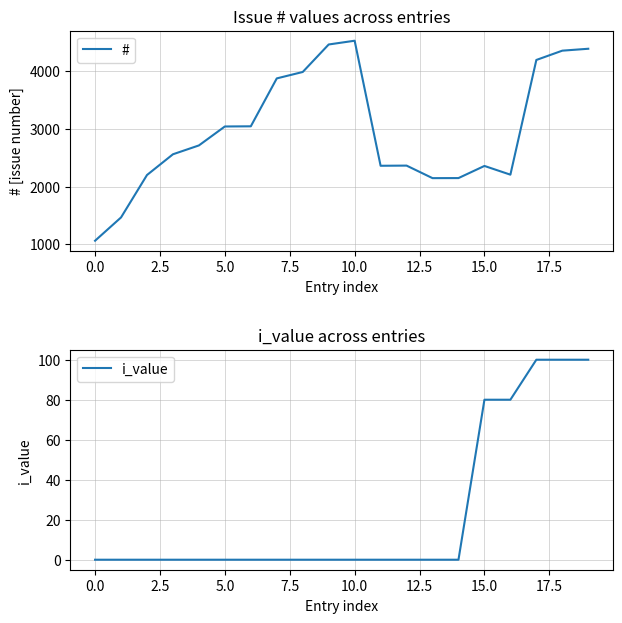

Is this an area chart (filled region under the line)?

No